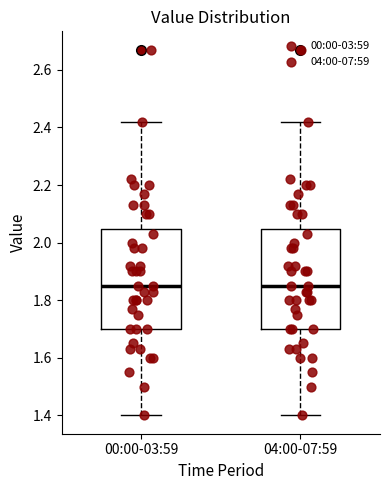

Reading left to right, transcribe this box plot: for each box, give where its median line is, the range the box spans, and where its two whiskers end, as read against the y-axis. The values are not printed on the chart, so give them approximately, as read against the axis.

00:00-03:59: median 1.86, box 1.70 to 2.04, whiskers 1.40 to 2.42
04:00-07:59: median 1.86, box 1.70 to 2.04, whiskers 1.40 to 2.42